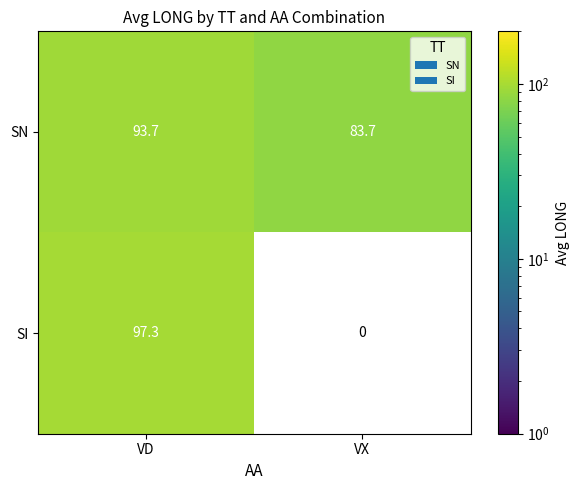

What is the maximum value for SN?

93.7